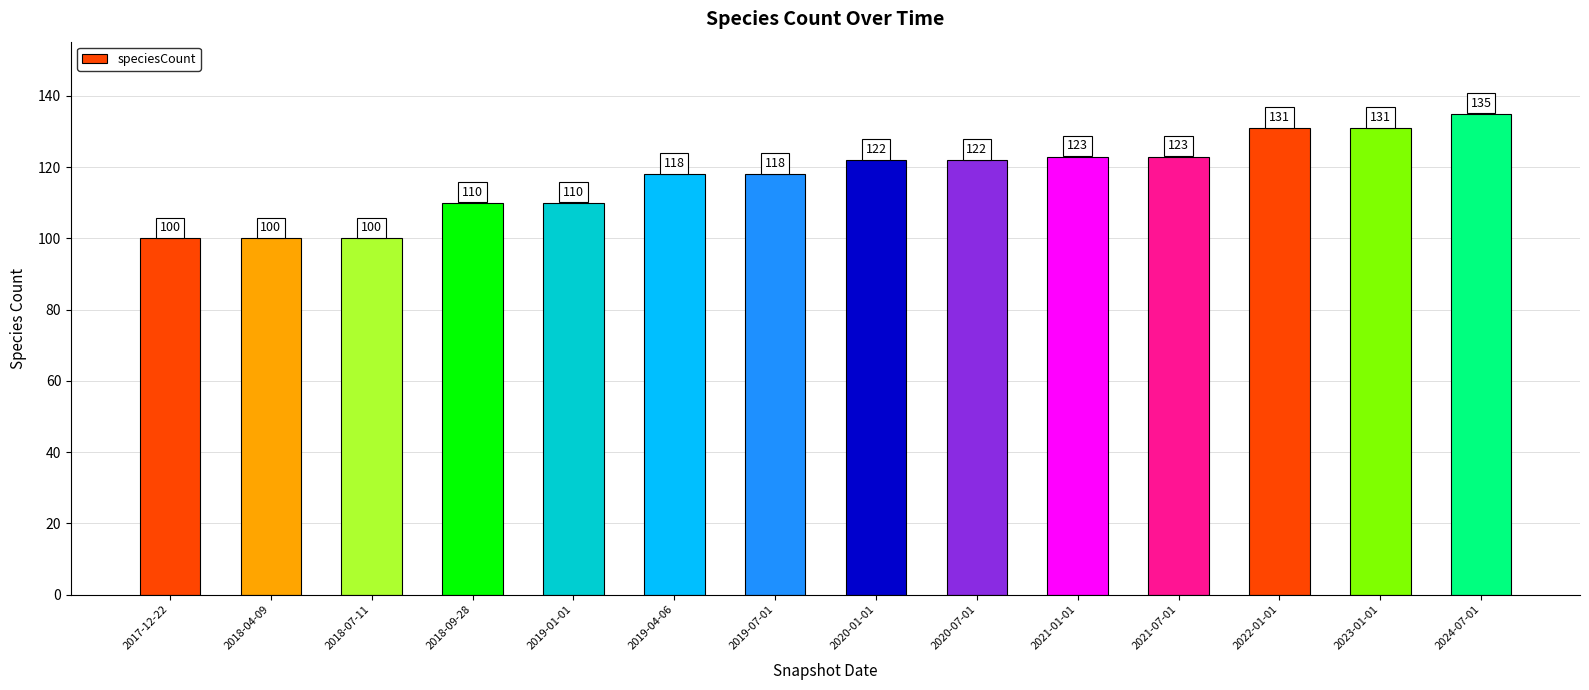

The value at 2020-07-01 is 191. True or false?

False